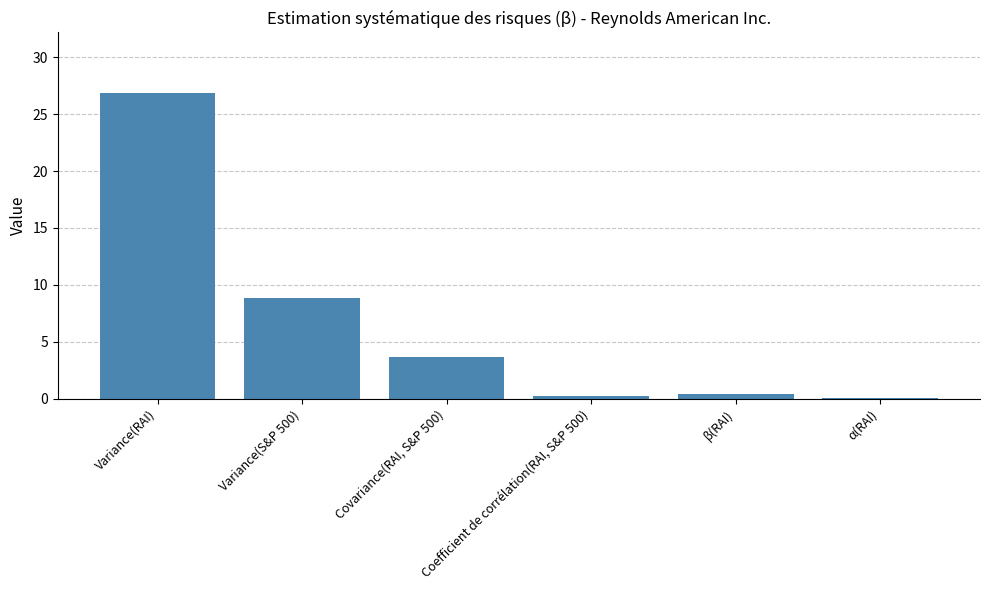

What is the approximate value at β(RAI)?

0.4